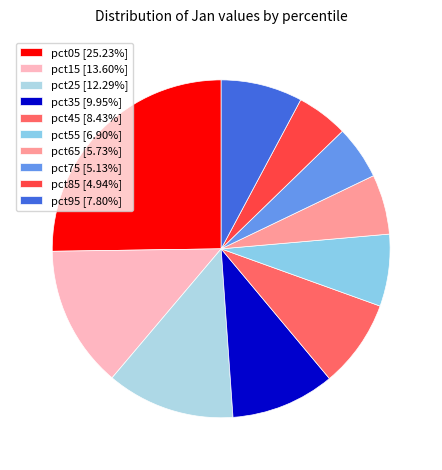

Which slice is the smallest?

pct85